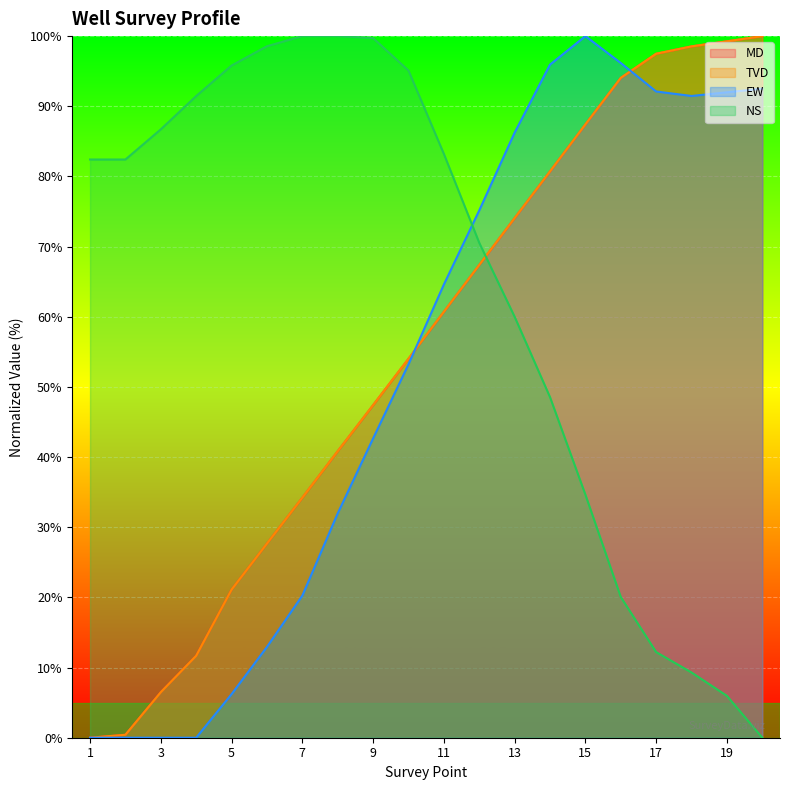

What is the greatest value displayed?

100.0